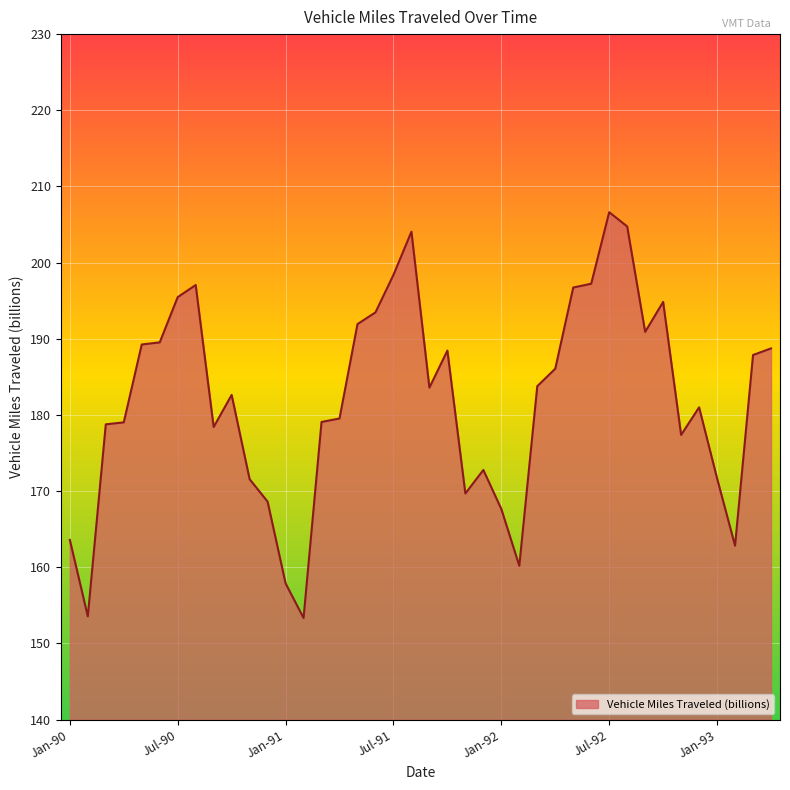

What is the greatest value displayed?

206.6